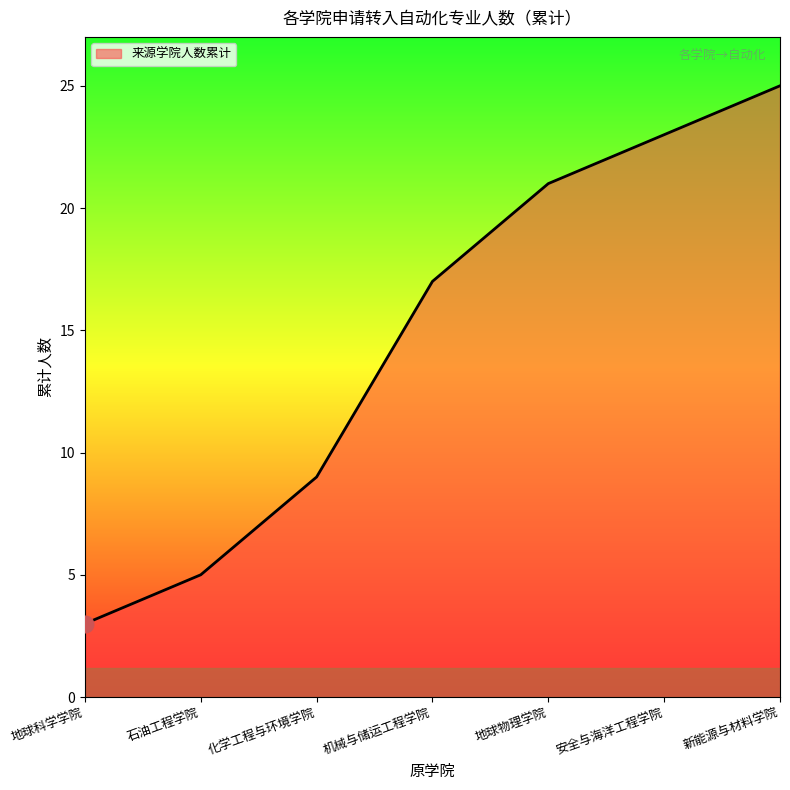

Does the chart display data point markers on the line(s)?

No